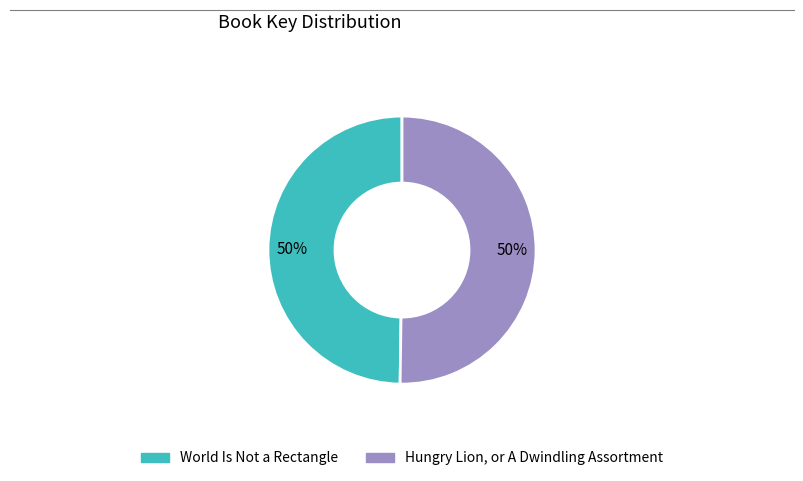

Count the number of slices in the pie.

2